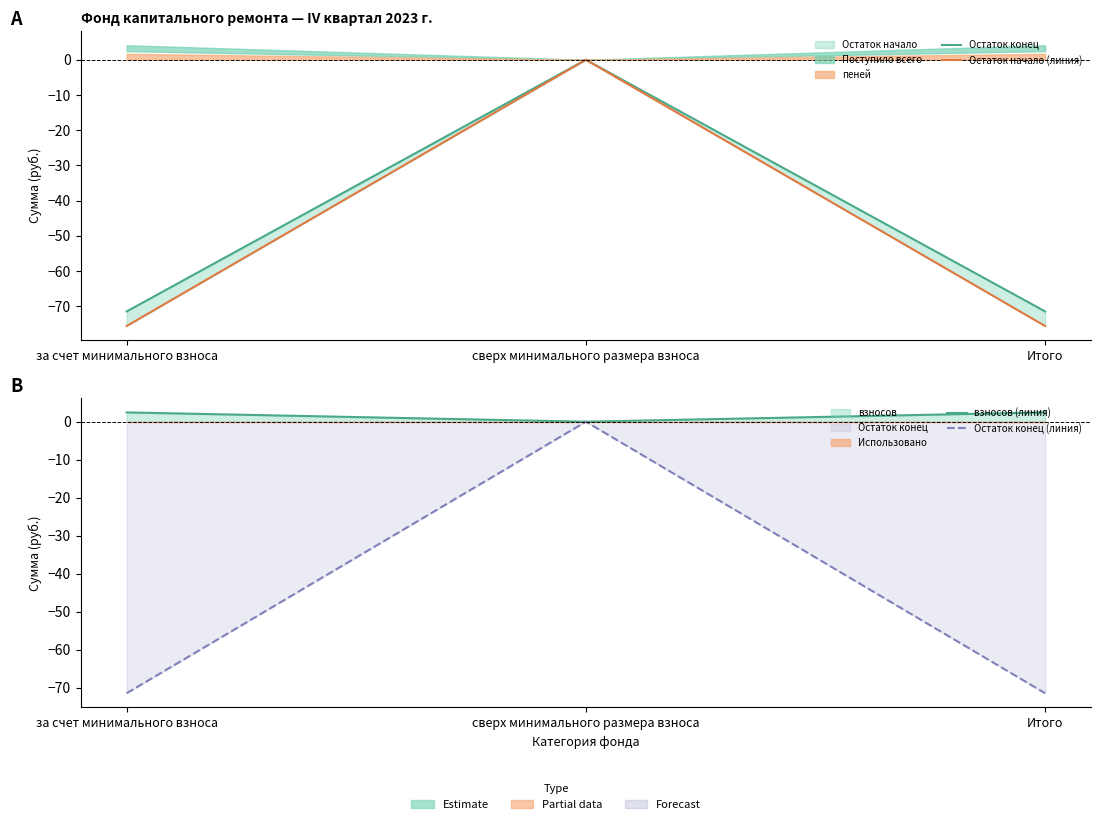

At which label is Остаток конец (линия) closest to -35?

сверх минимального размера взноса